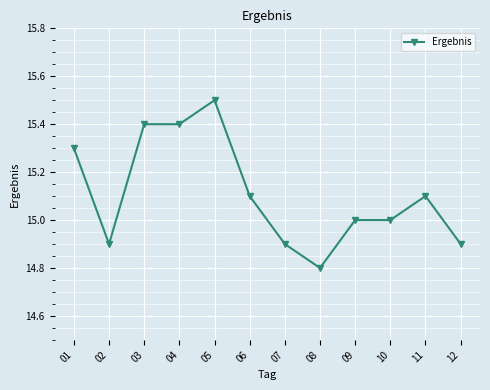

Reading left to right, transcribe all the data shown in this chart.

01=15.3	02=14.9	03=15.4	04=15.4	05=15.5	06=15.1	07=14.9	08=14.8	09=15.0	10=15.0	11=15.1	12=14.9